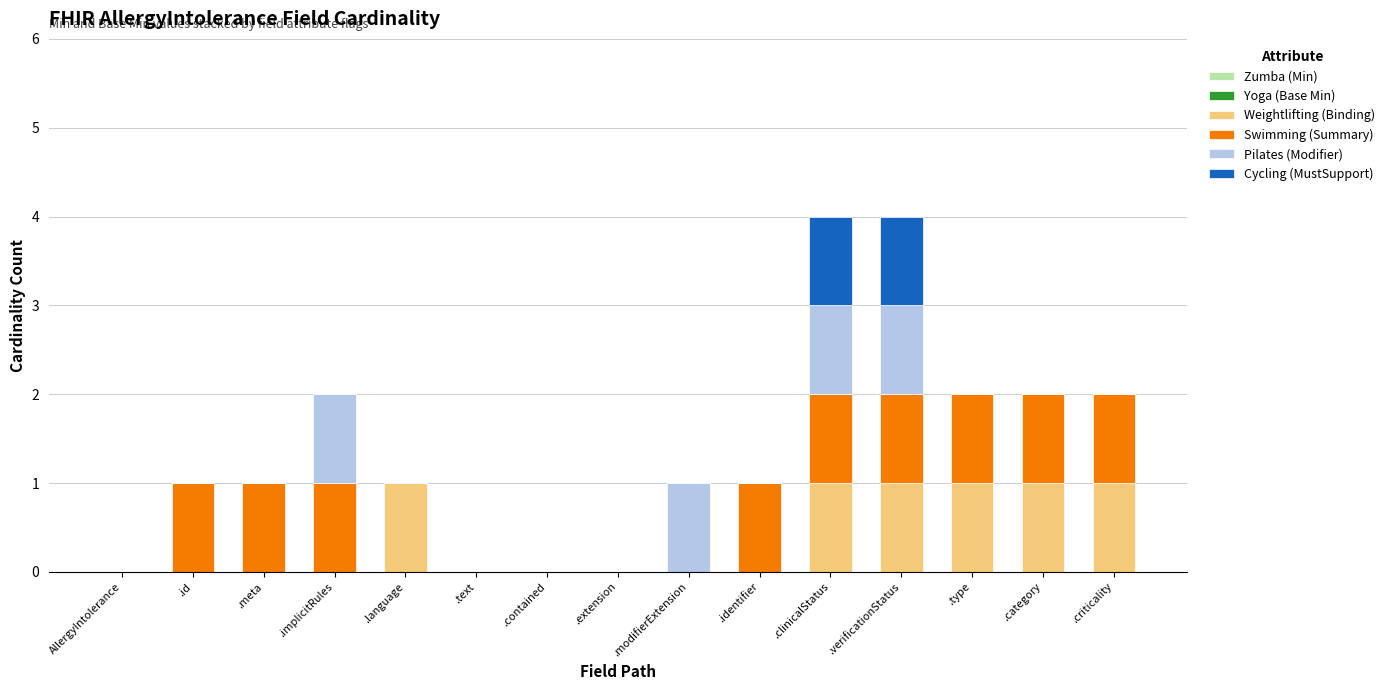

Is it true that Weightlifting (Binding) equals 1 at .language?

True